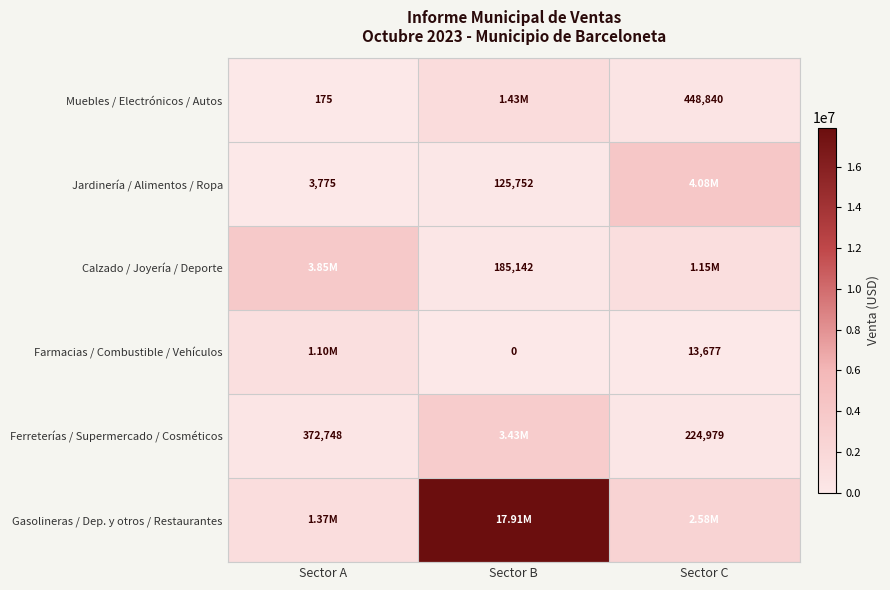

Count the number of data series in this chart.

6